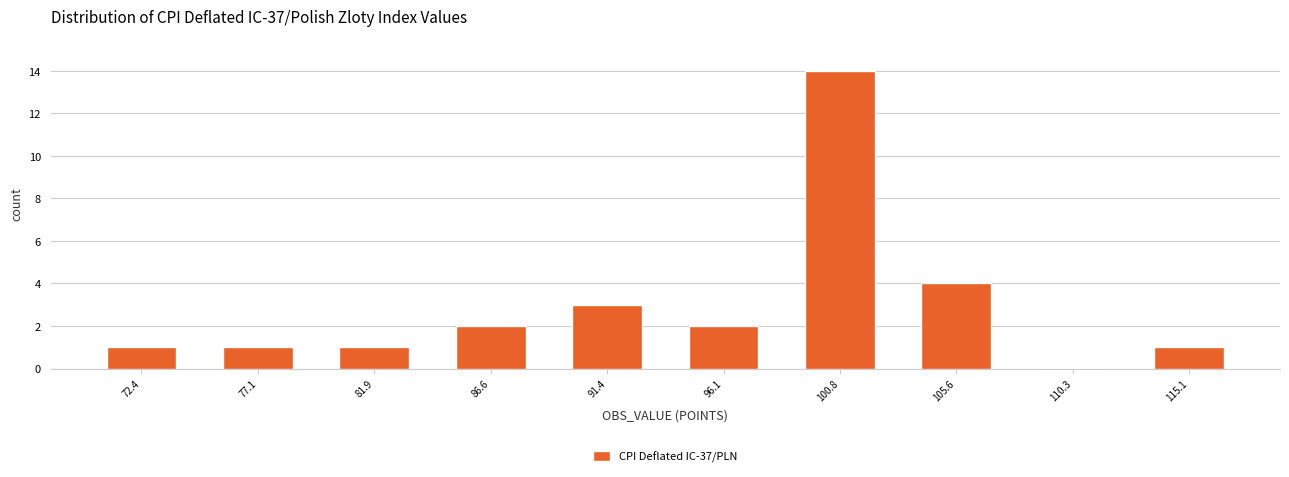

Reading left to right, transcribe this chart: for each bar, give the range it covers on the x-axis and its height. Neither the bar edges nor the heights are printed on the chart, so give them approximately, as read against the axes.

70.0 to 75.0: 1
75.0 to 79.5: 1
79.5 to 84.0: 1
84.0 to 89.0: 2
89.0 to 93.5: 3
93.5 to 98.5: 2
98.5 to 103.0: 14
103.0 to 108.0: 4
108.0 to 112.5: 0
112.5 to 117.5: 1